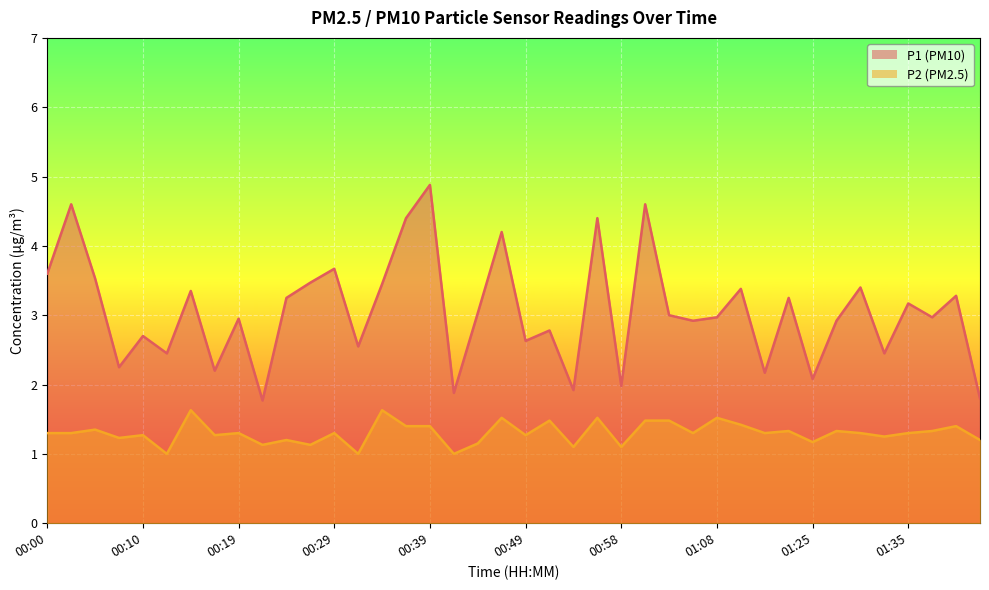

How many lines are shown in the chart?

2